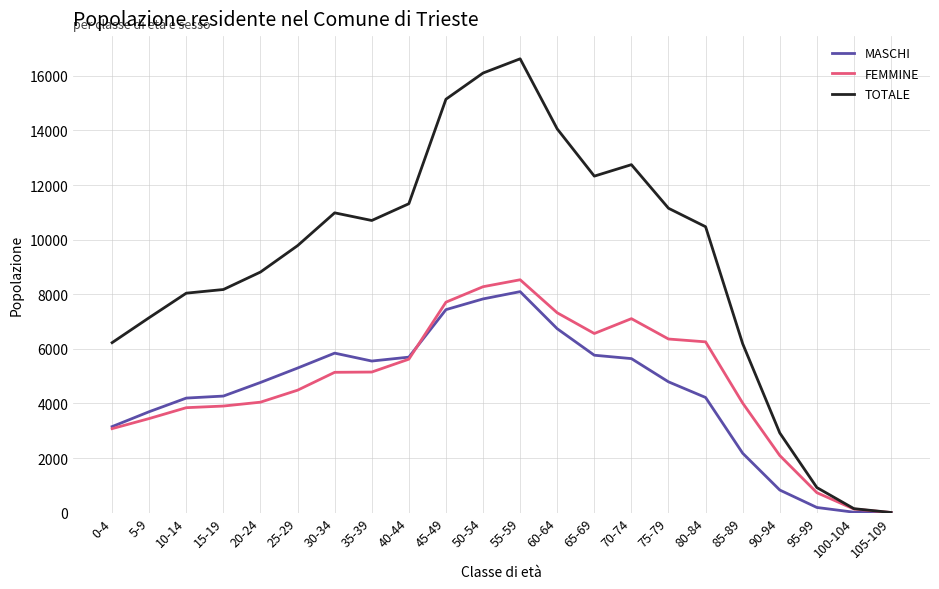

Which series has the largest total across all categories?

TOTALE